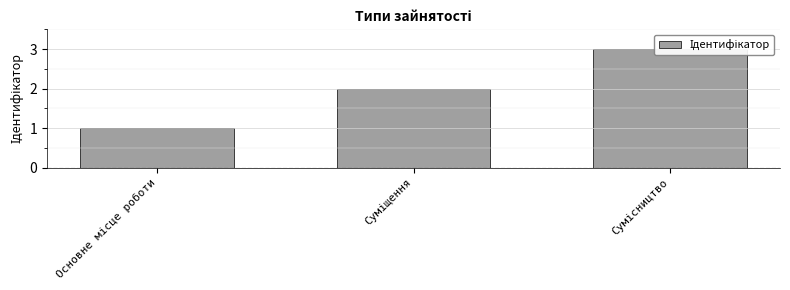

Does the chart contain any negative values?

No